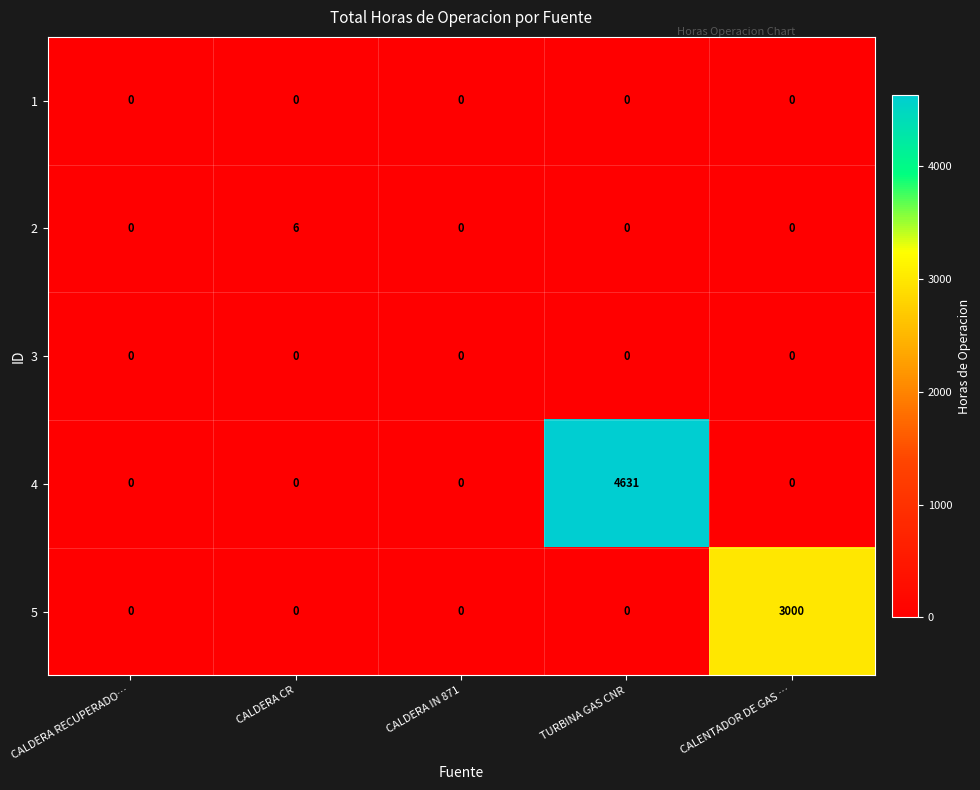

True or false: 1 has a value of 0 at CALDERA IN 871.

True